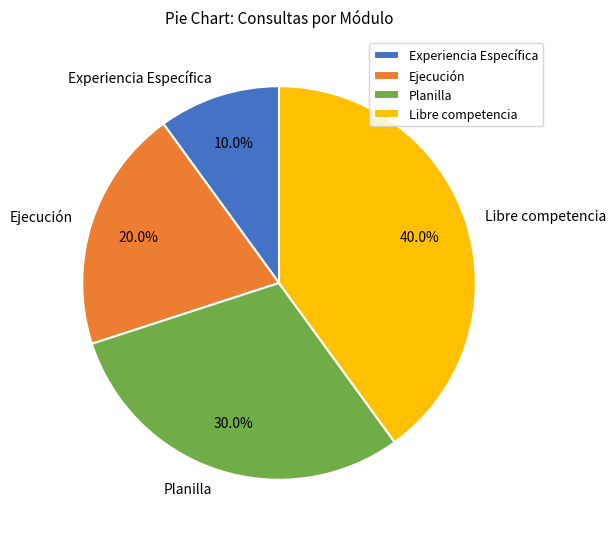

What is the largest slice in the pie chart?

Libre competencia